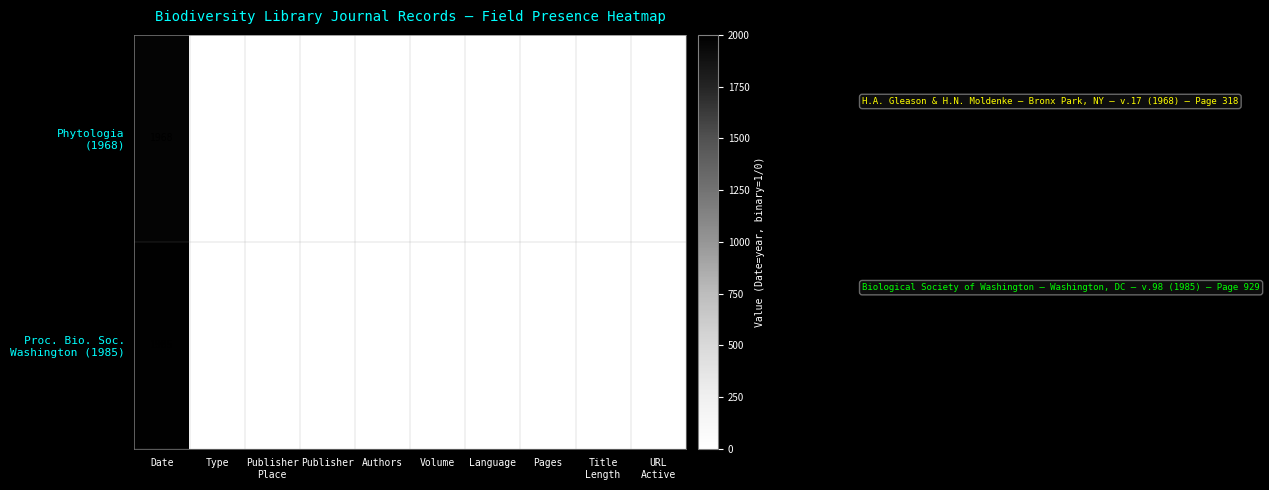

What is the spread (max minus min) of values at Date?

17